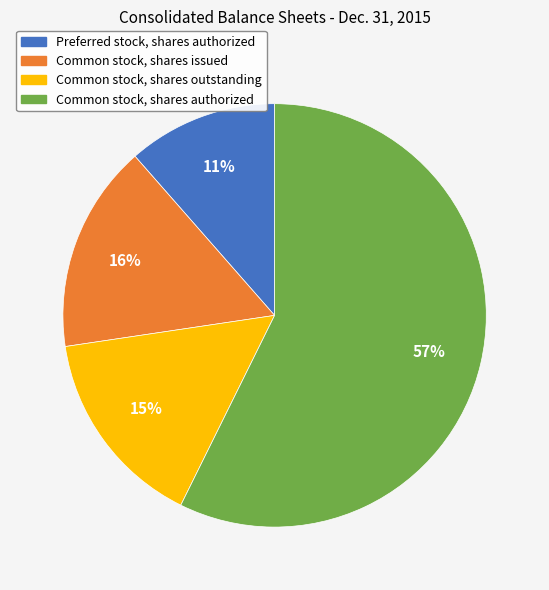

To the nearest percent, what portion does Common stock, shares outstanding represent?

15%